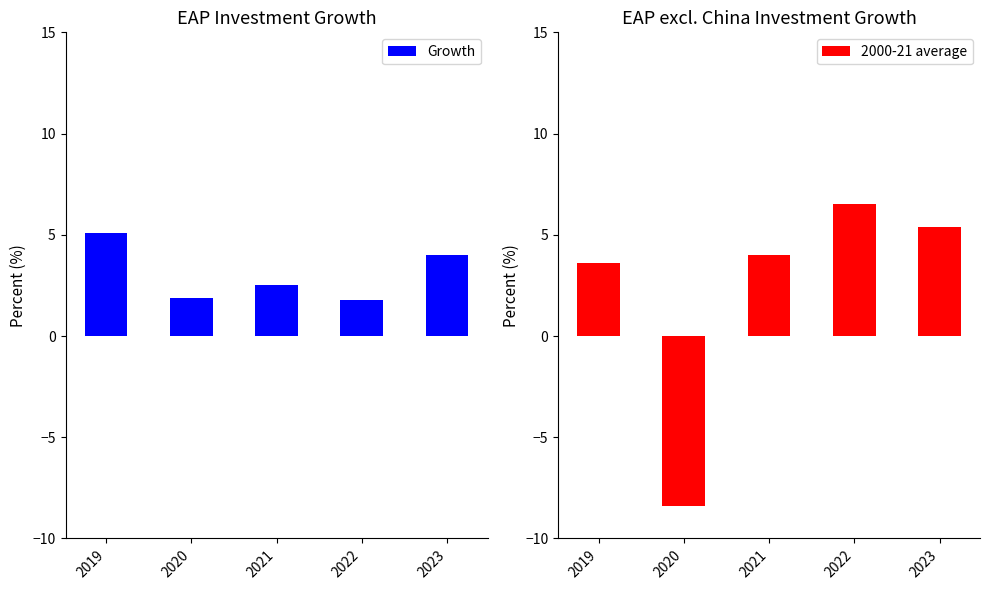

At which category does the chart reach its minimum across all series?

2020